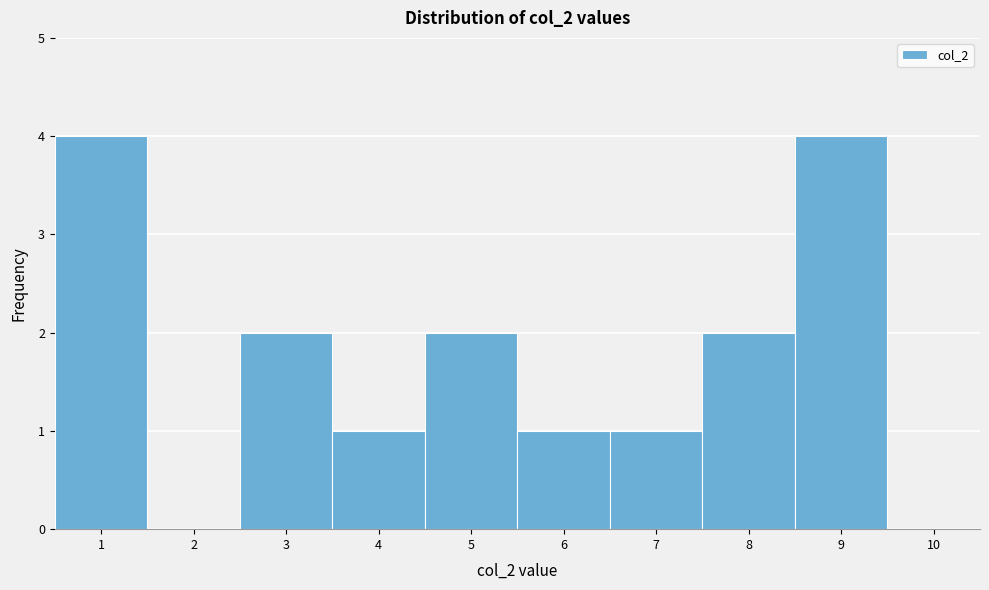

Reading left to right, list every bar in this chart as the range it spans on the x-axis followed by its height. The values are not printed on the chart, so give them approximately, as read against the axis.

0.5 to 1.5: 4
1.5 to 2.5: 0
2.5 to 3.5: 2
3.5 to 4.5: 1
4.5 to 5.5: 2
5.5 to 6.5: 1
6.5 to 7.5: 1
7.5 to 8.5: 2
8.5 to 9.5: 4
9.5 to 10.5: 0